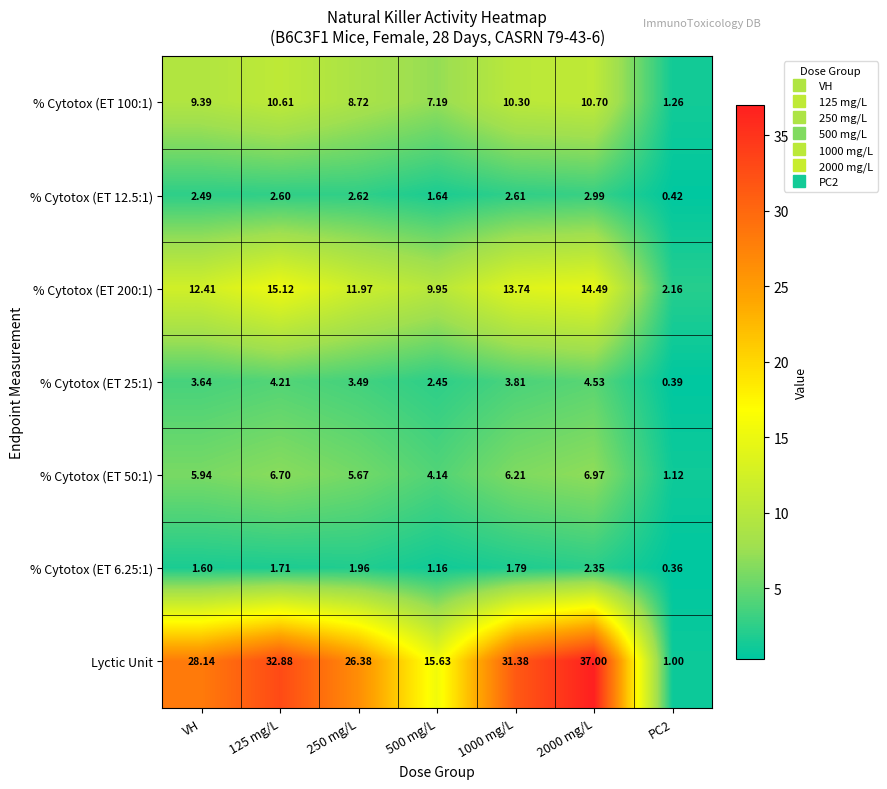

List the series in order of their peak value, highest first.

Lyctic Unit, % Cytotox (ET 200:1), % Cytotox (ET 100:1), % Cytotox (ET 50:1), % Cytotox (ET 25:1), % Cytotox (ET 12.5:1), % Cytotox (ET 6.25:1)